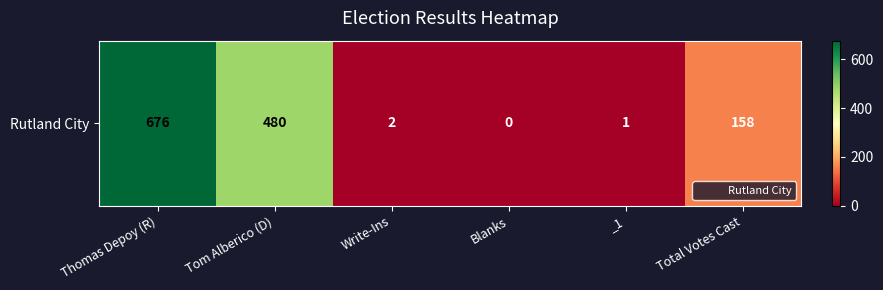

Is it true that the value at Total Votes Cast is 158?

True